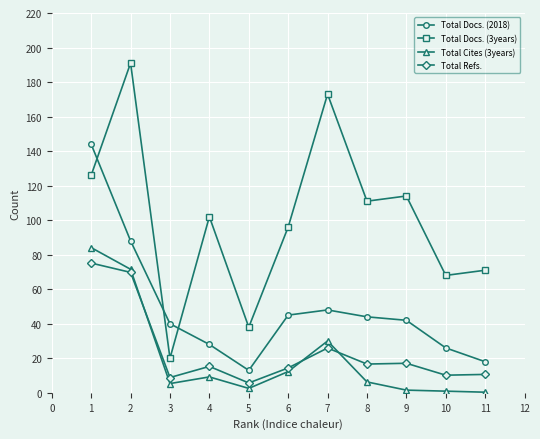

True or false: Total Docs. (3years) has a value of 71.0 at 11.

True